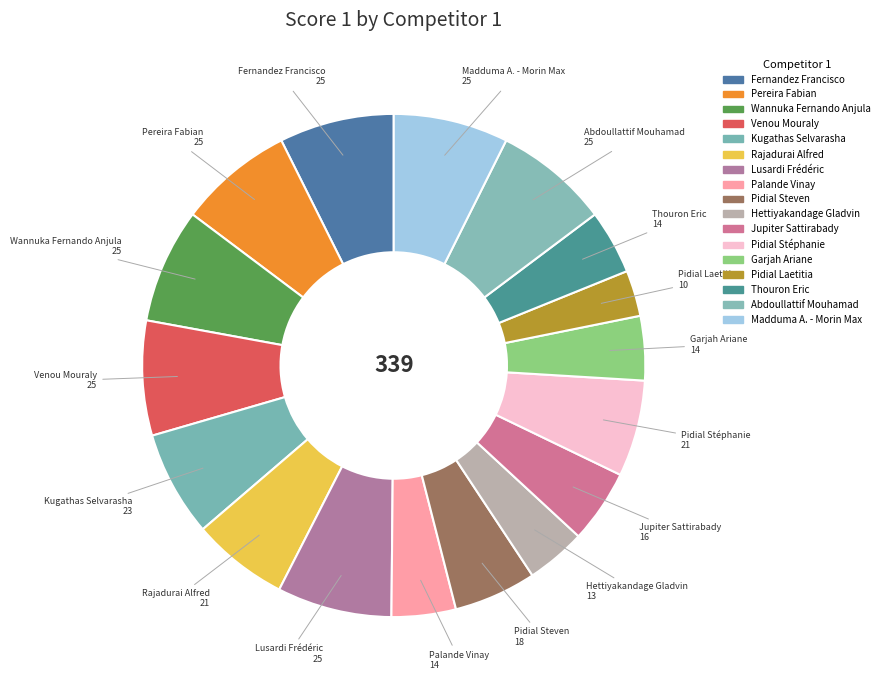

How many slices are in this pie chart?

17